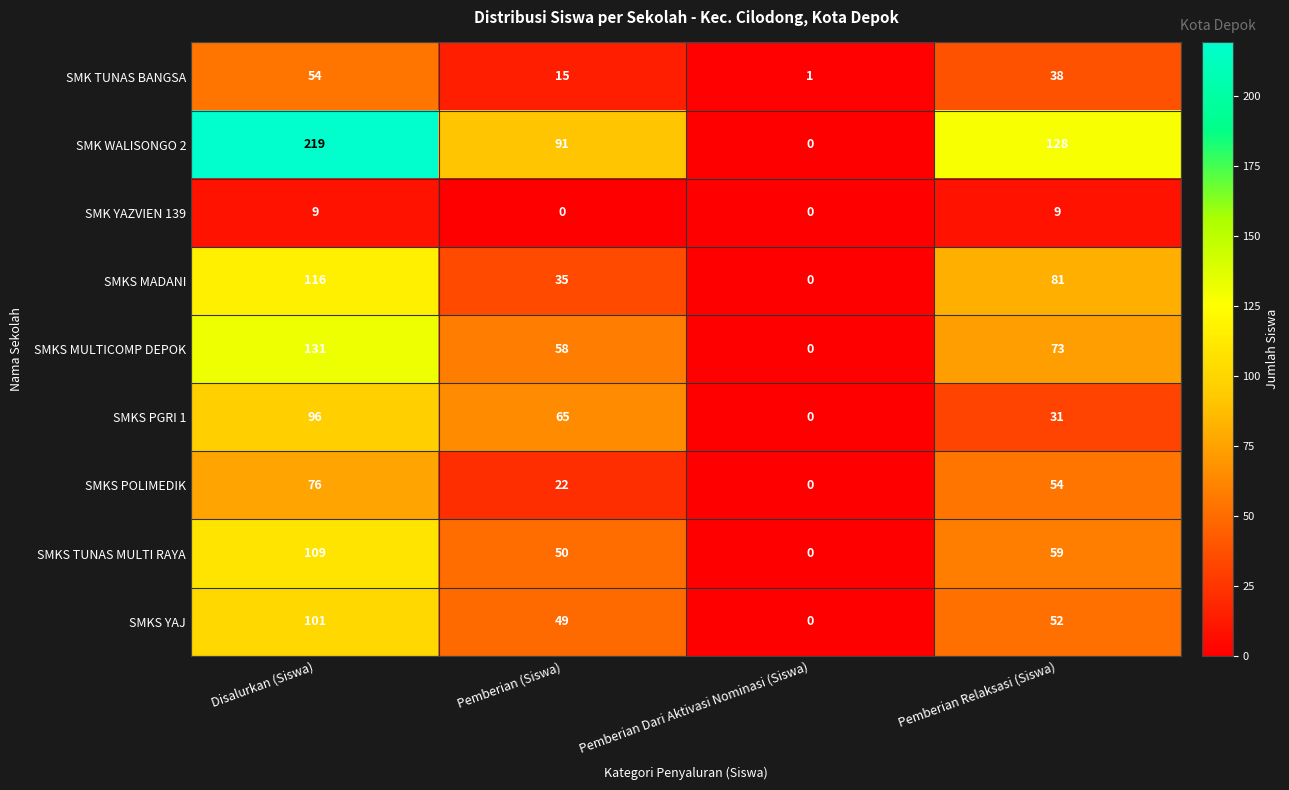

What is the difference between the SMK WALISONGO 2 values at Disalurkan (Siswa) and Pemberian Dari Aktivasi Nominasi (Siswa)?

219